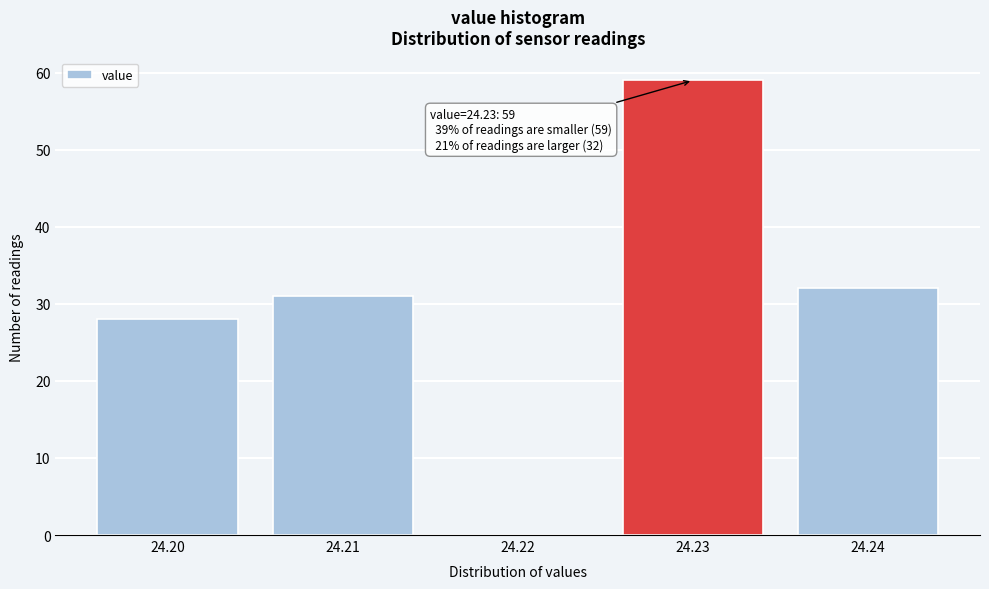

Which range on the x-axis has the tallest bar?

24.225 to 24.235